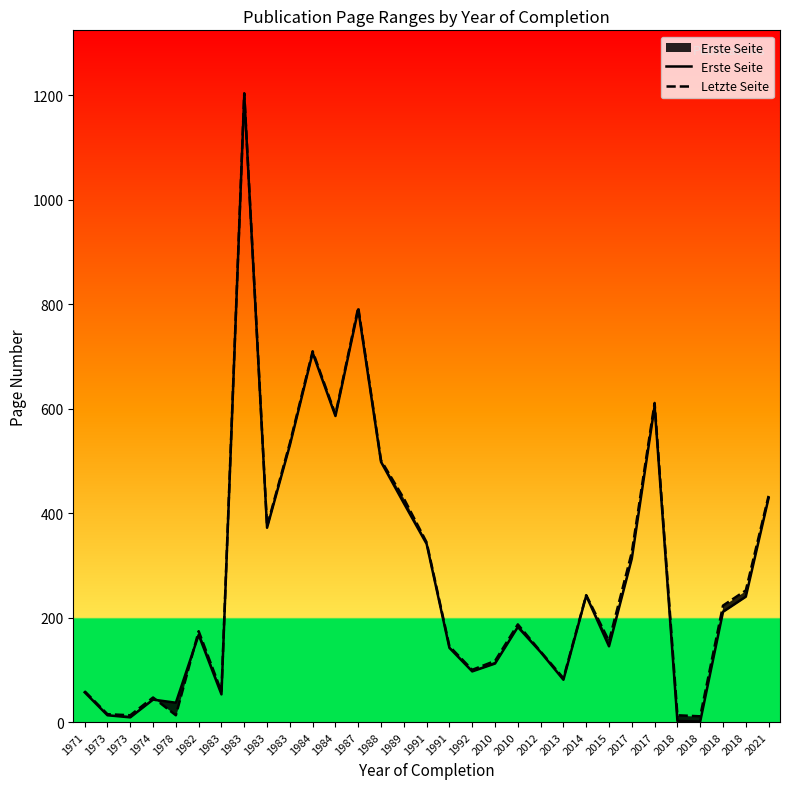

How many times do Erste Seite and Letzte Seite cross each other?

2